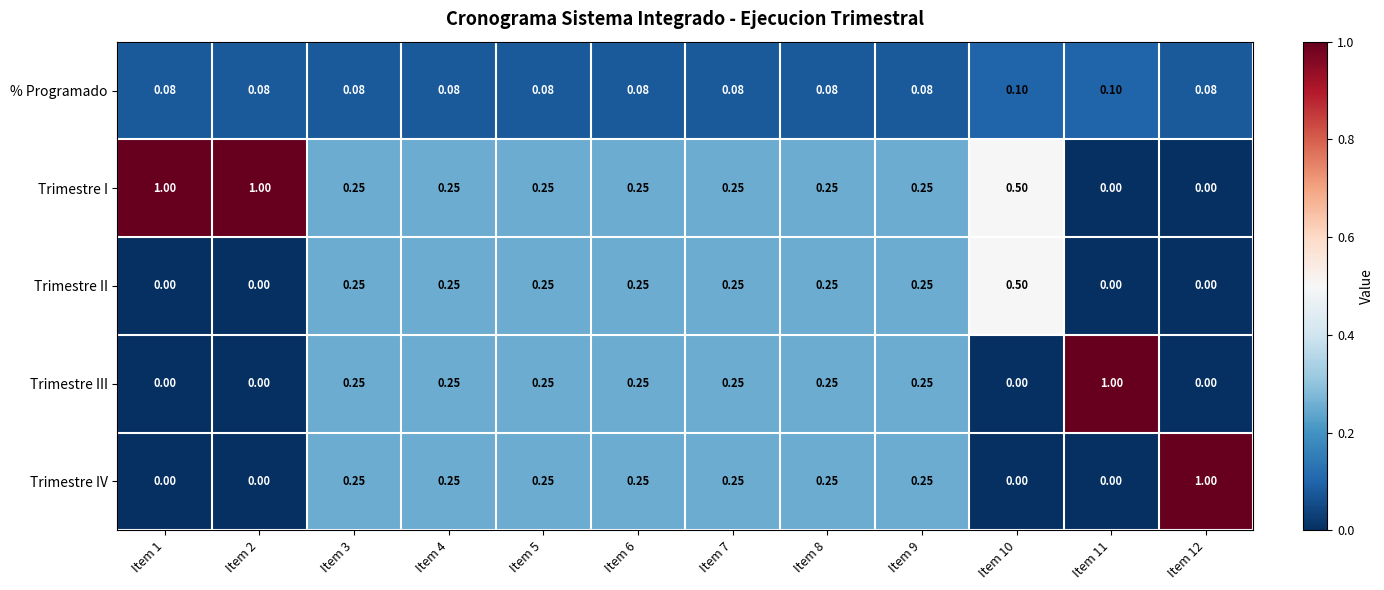

Which series has the largest total across all categories?

Trimestre I